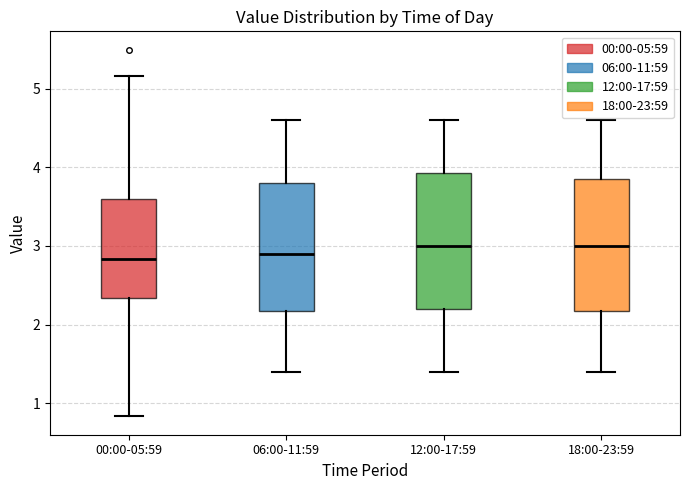

Reading left to right, transcribe this box plot: for each box, give where its median line is, the range the box spans, and where its two whiskers end, as read against the y-axis. The values are not printed on the chart, so give them approximately, as read against the axis.

00:00-05:59: median 2.8, box 2.3 to 3.6, whiskers 0.8 to 5.2
06:00-11:59: median 2.9, box 2.2 to 3.8, whiskers 1.4 to 4.6
12:00-17:59: median 3.0, box 2.2 to 3.9, whiskers 1.4 to 4.6
18:00-23:59: median 3.0, box 2.2 to 3.9, whiskers 1.4 to 4.6